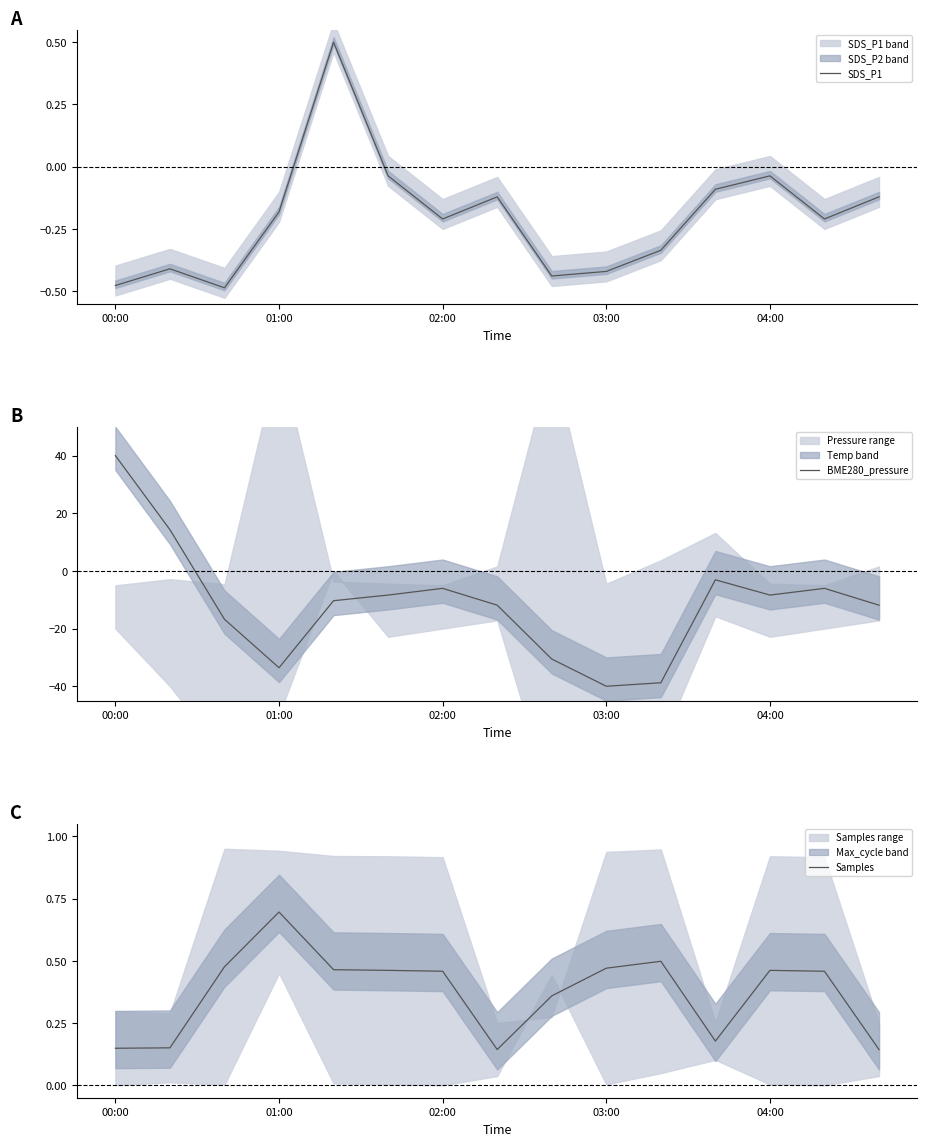

The value of BME280_pressure at 00:00 is 40.0. True or false?

True